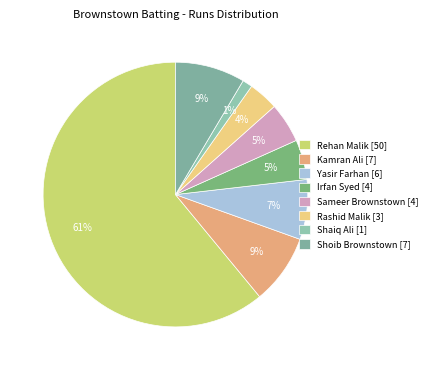

What is the largest slice in the pie chart?

Rehan Malik [50]